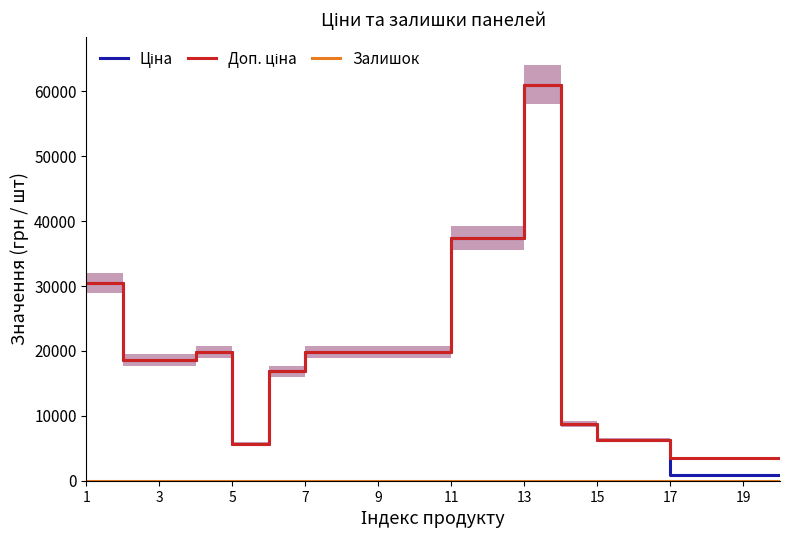

Is the value of Залишок at 5 greater than the value of Доп. ціна at 11?

No